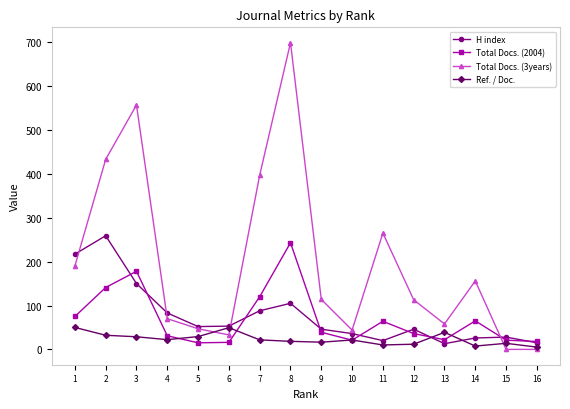

What is the difference between the maximum and minimum values in the Total Docs. (2004) series?

228.0